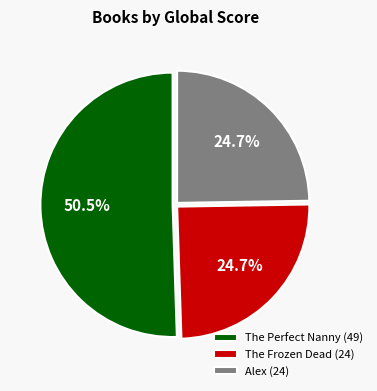

Is The Perfect Nanny the majority of the pie?

Yes